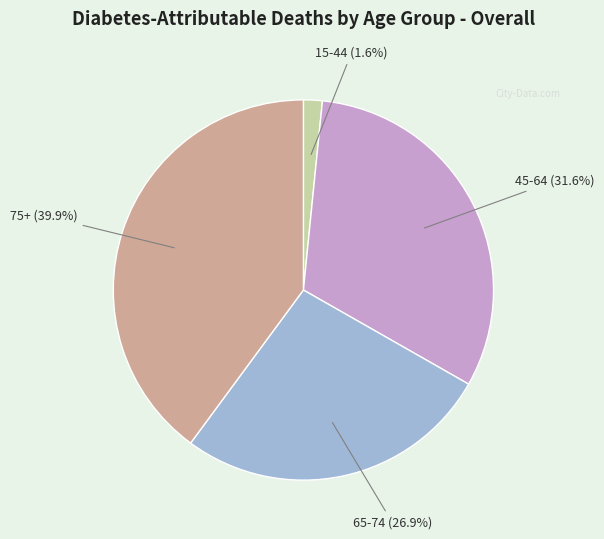

How many slices are in this pie chart?

4